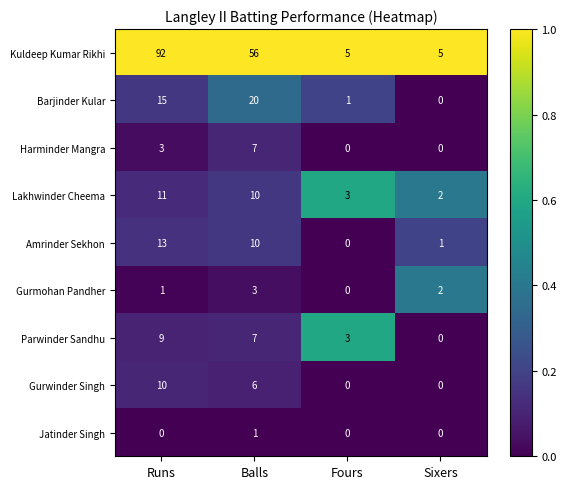

Rank the categories by Amrinder Sekhon value from highest to lowest.

Runs, Balls, Sixers, Fours